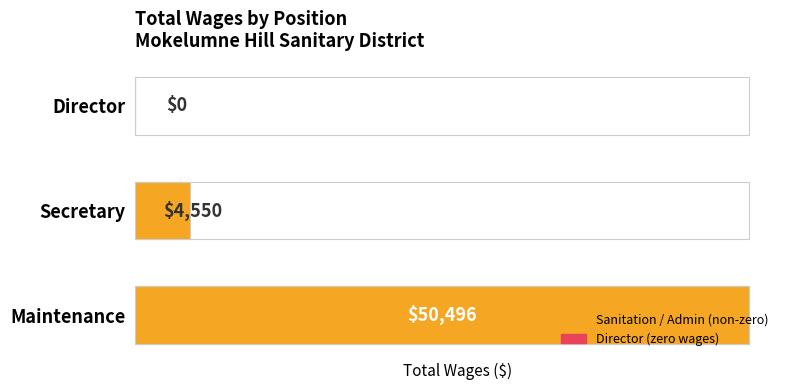

Where is the data nearest to the value 25248?

Secretary